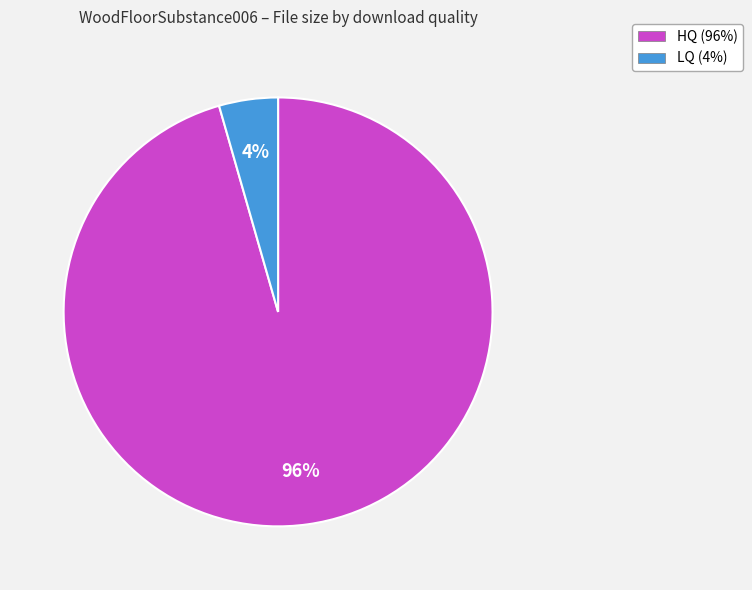

How many slices are in this pie chart?

2